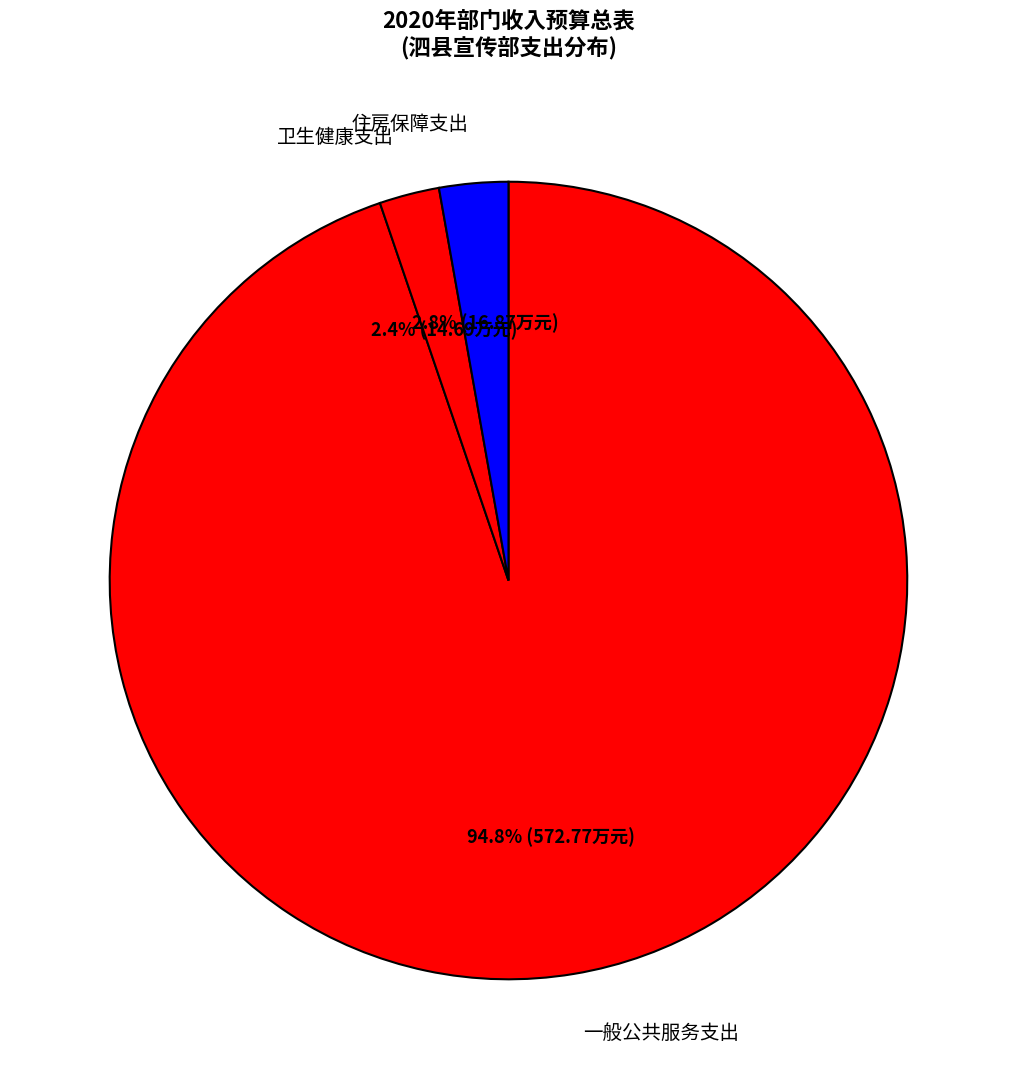

What is the total percentage of 住房保障支出 and 卫生健康支出?

5.2%